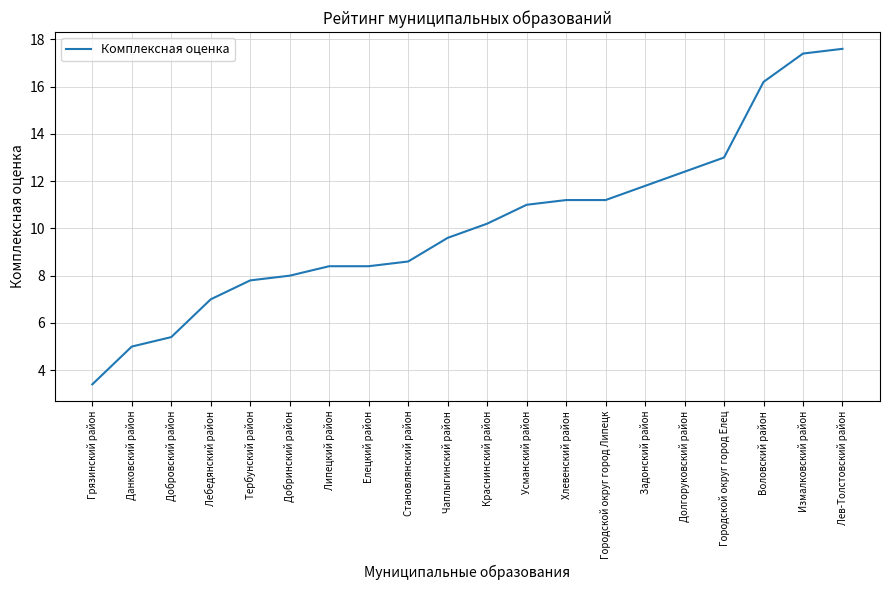

Between Данковский район and Липецкий район, which is larger?

Липецкий район